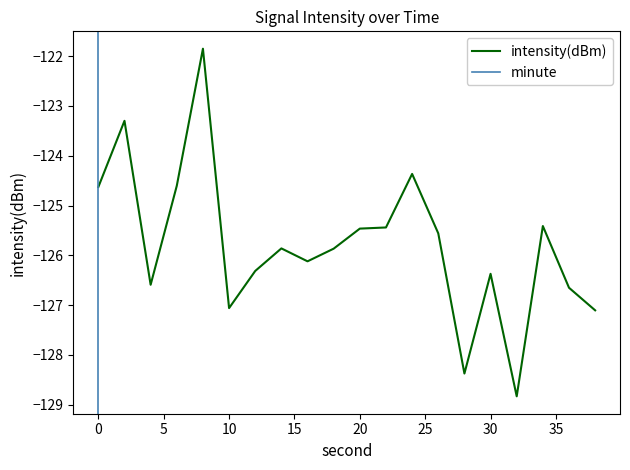

Where is the first local maximum?

2